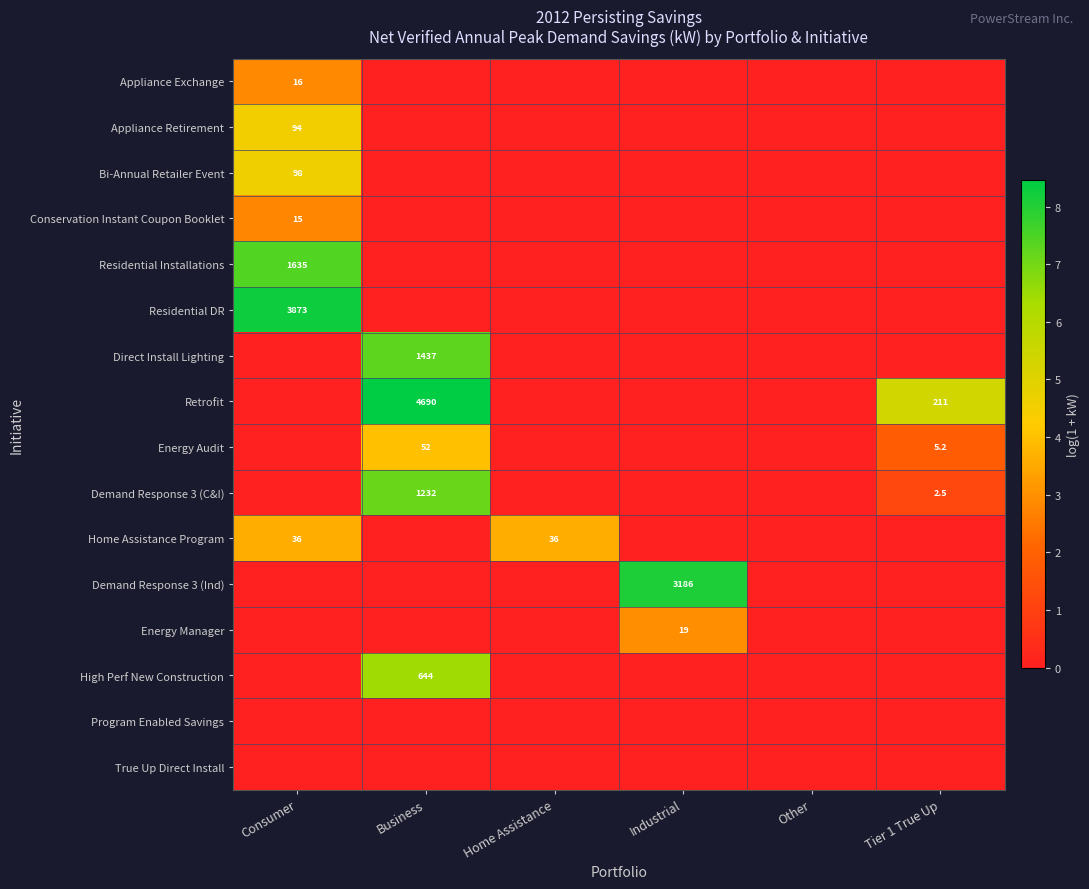

How many positive values does the Appliance Retirement series have?

1